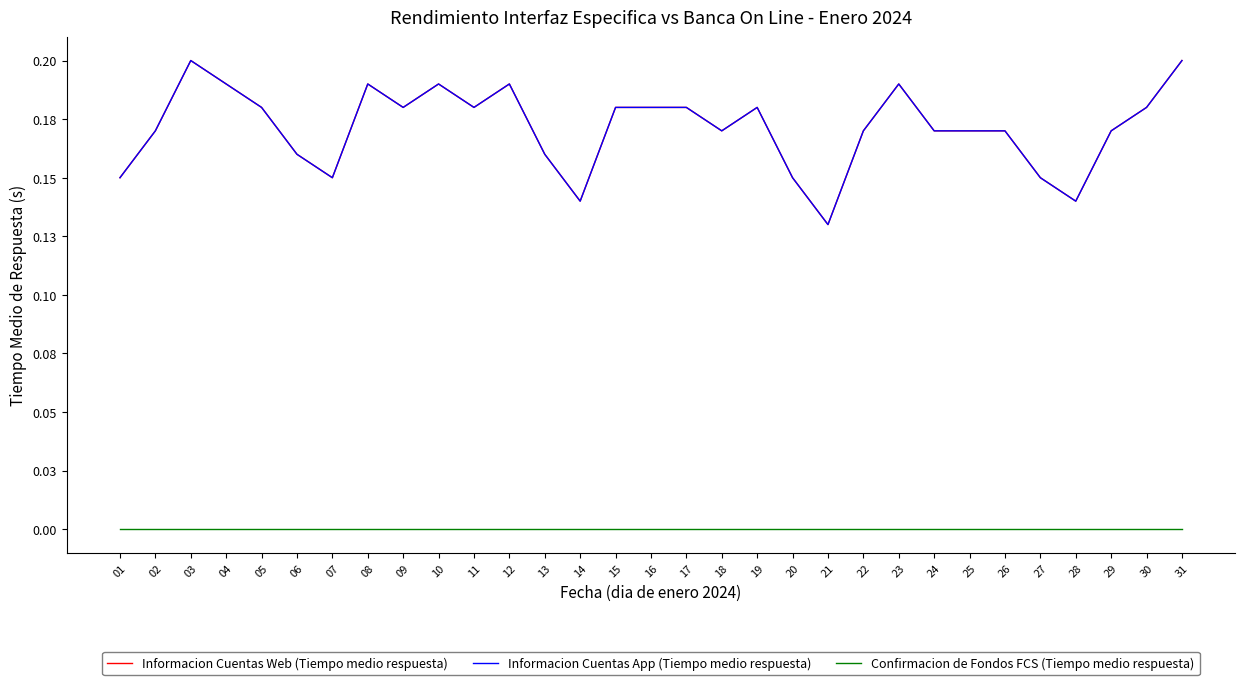

Is it true that Informacion Cuentas App (Tiempo medio respuesta) equals 0.0 at 09?

False